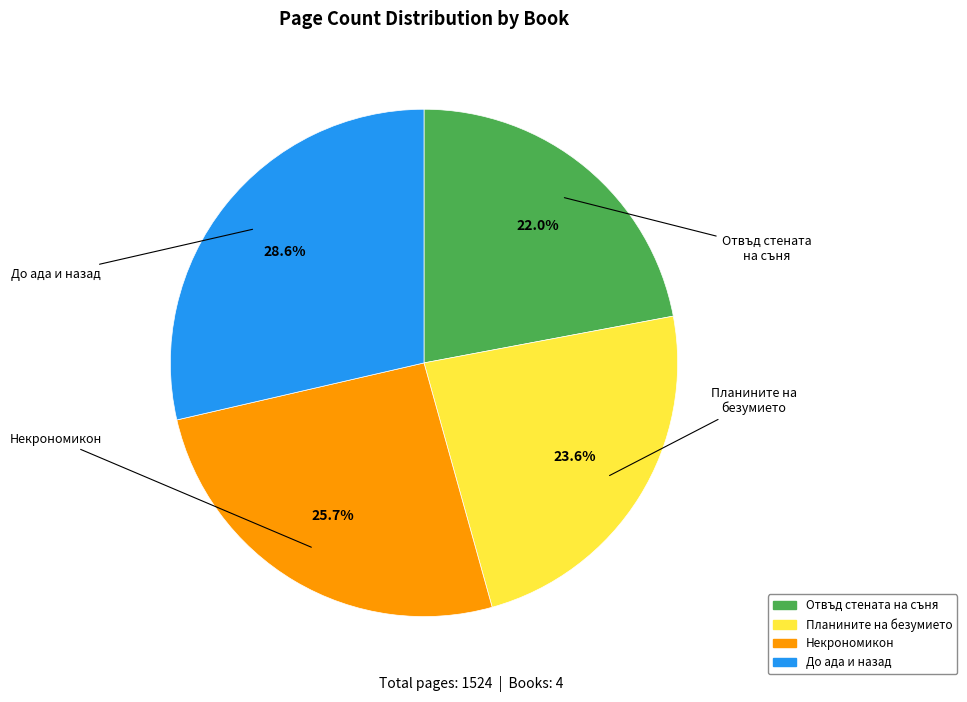

True or false: Некрономикон accounts for 26% of the total.

True